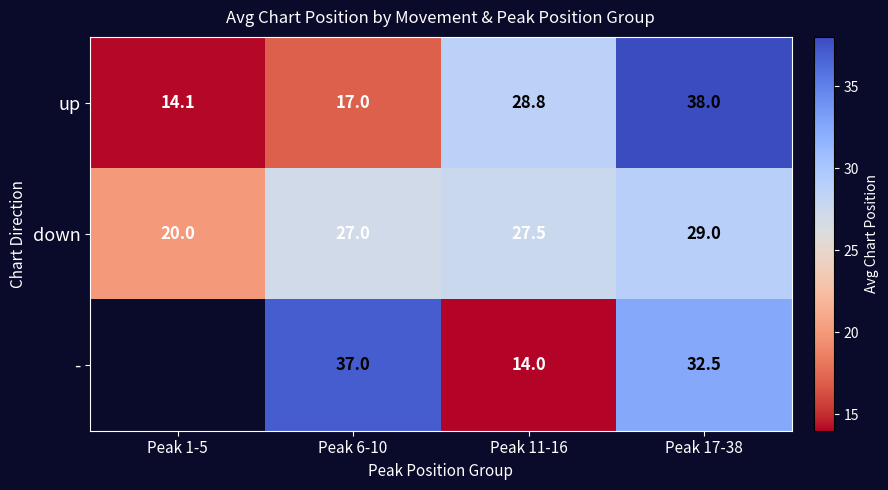

Is the value of - at Peak 6-10 greater than the value of up at Peak 6-10?

Yes